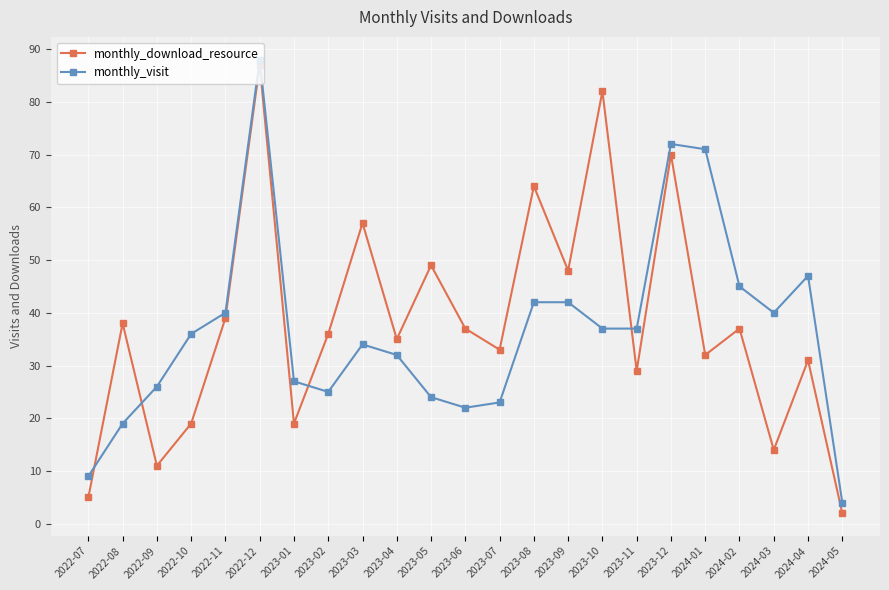

List the series in order of their overall mean, lowest first.

monthly_visit, monthly_download_resource